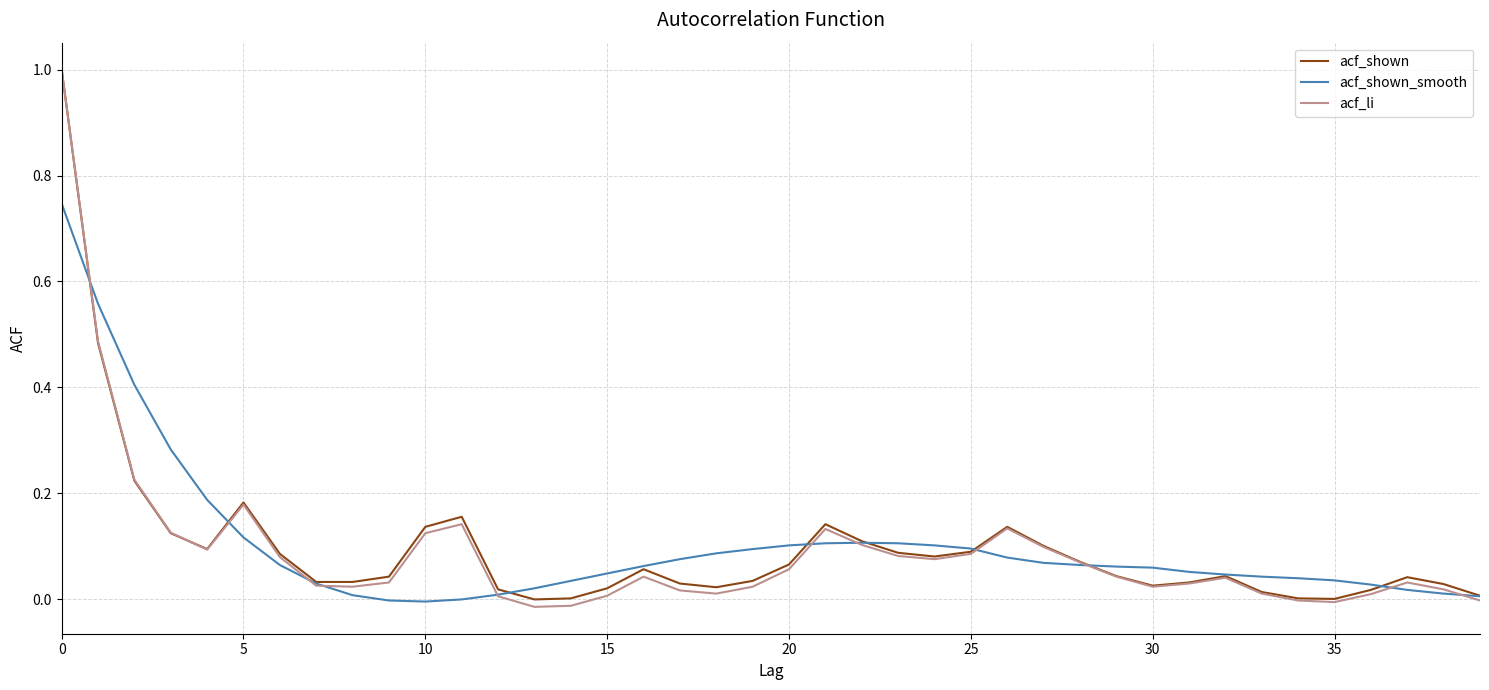

Which series has the largest range (max minus min)?

acf_li